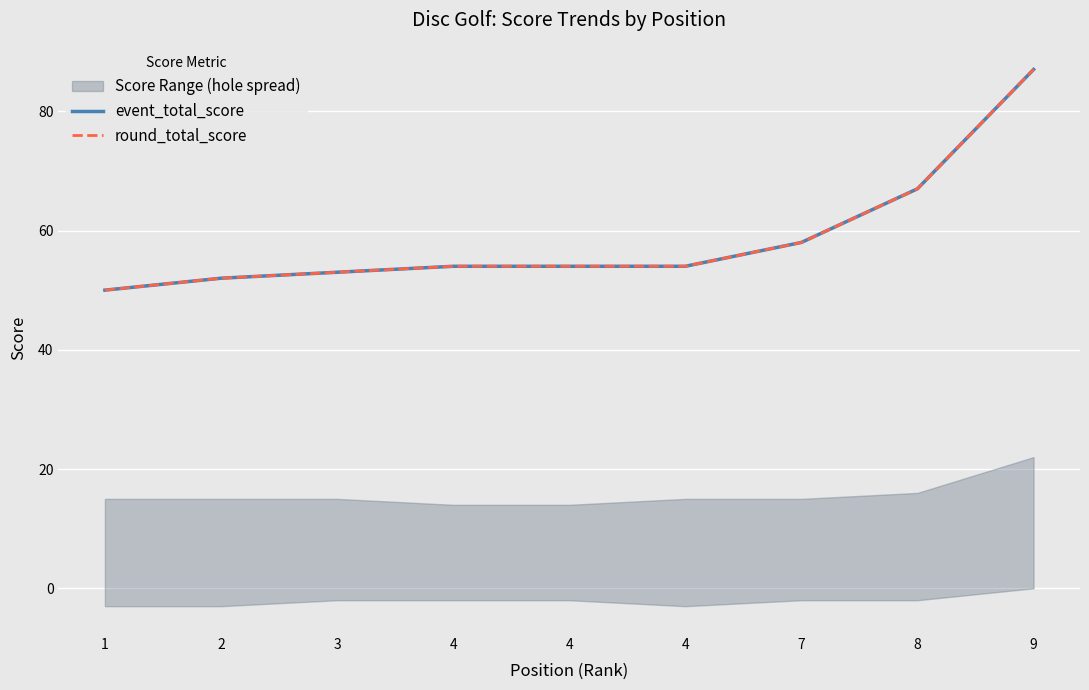

Which series has the largest total across all categories?

event_total_score